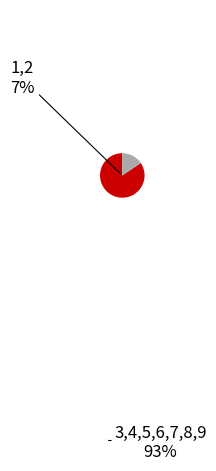

How much of the chart is everything except 4?

91.1%